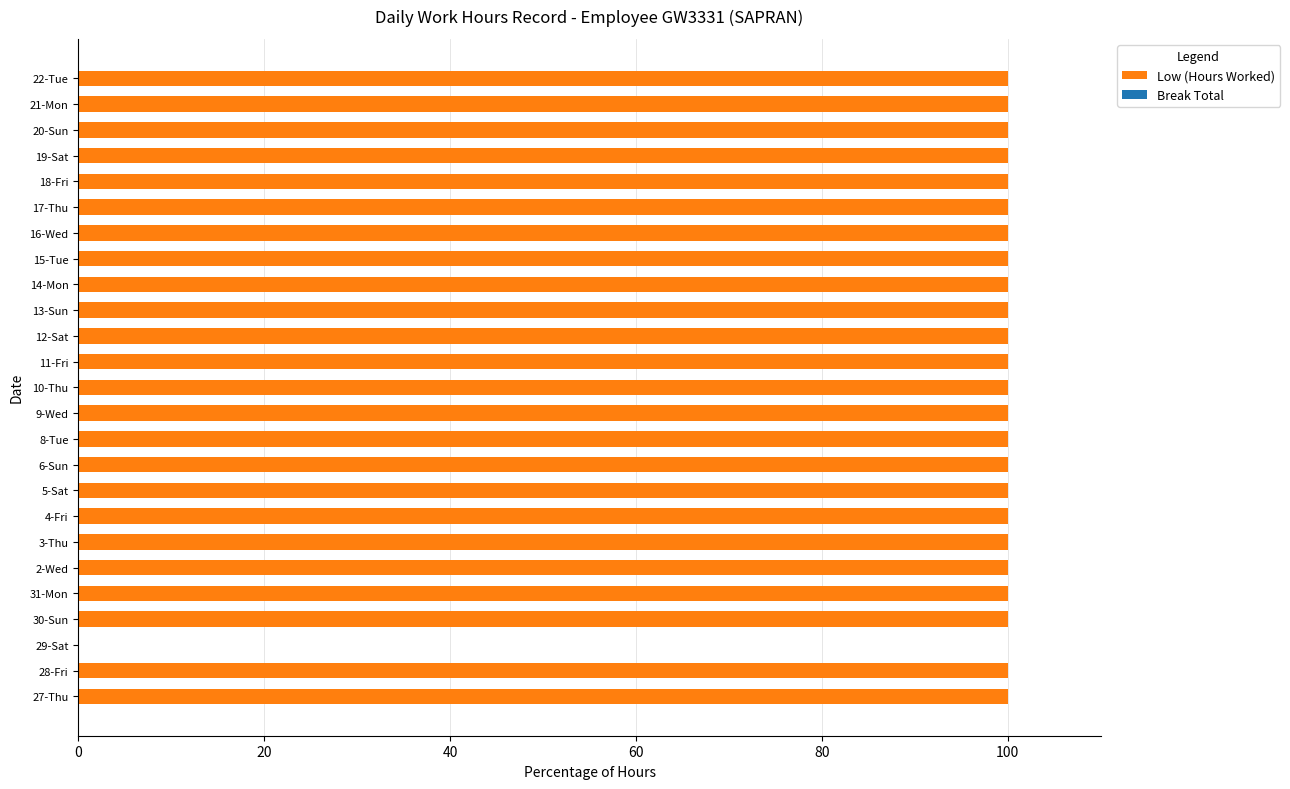

True or false: the data shows 69 at 20-Sun.

False